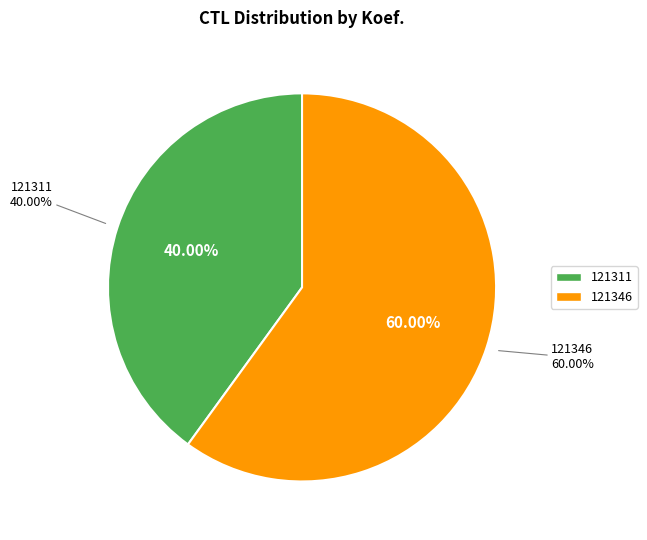

Rank the categories by value from highest to lowest.

121346, 121311